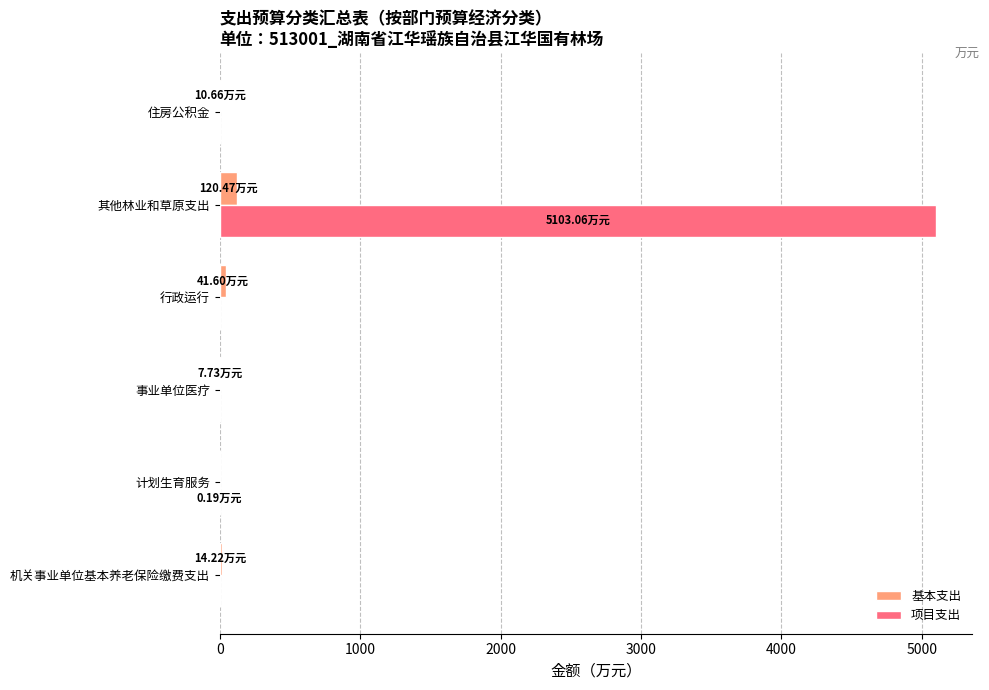

Which series changed the most between 计划生育服务 and 其他林业和草原支出?

项目支出